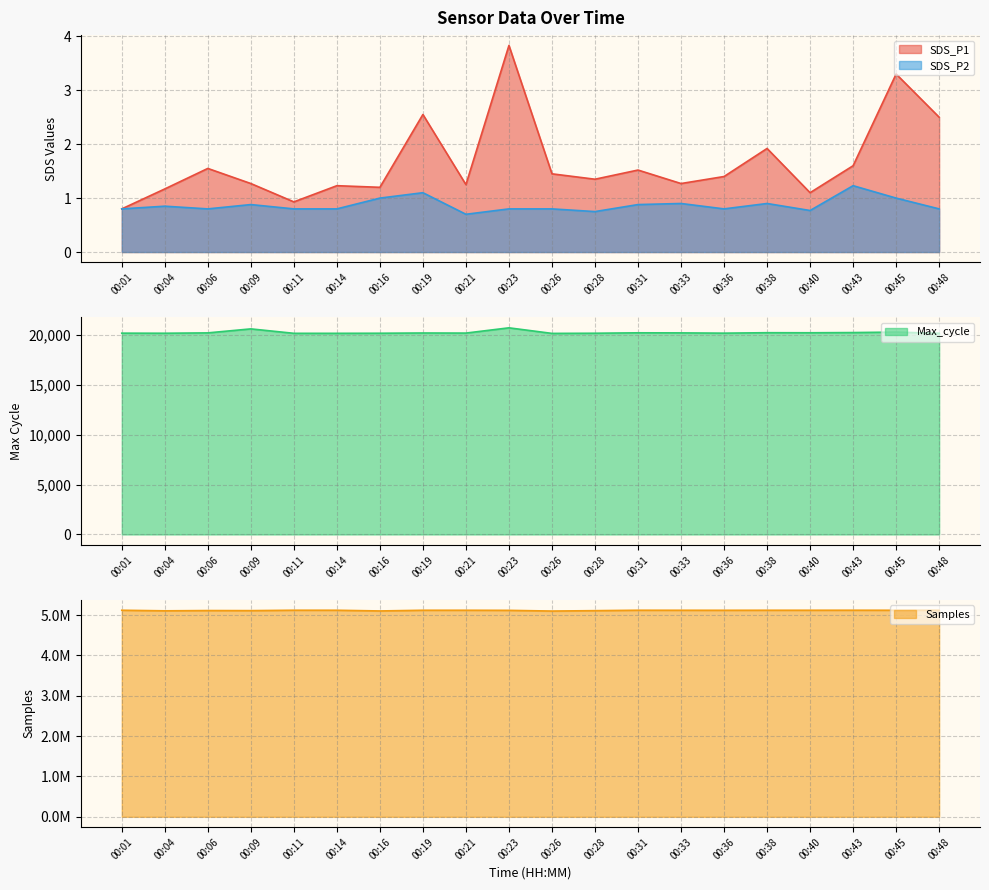

Between 00:38 and 00:43, which is larger?

00:38